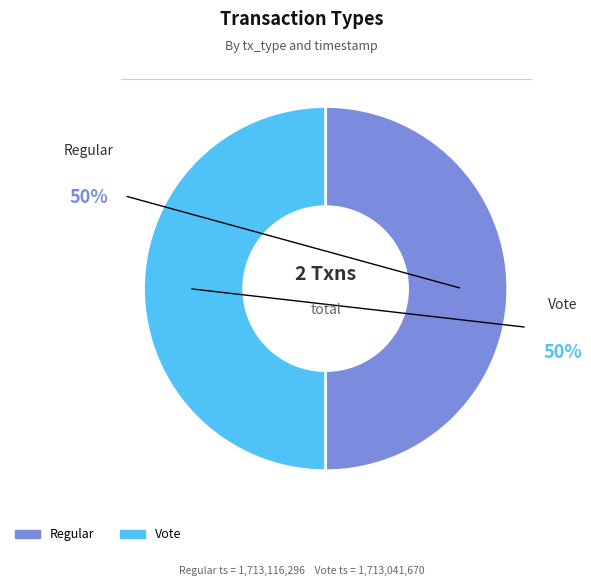

What percentage is the Regular slice, to the nearest percent?

50%